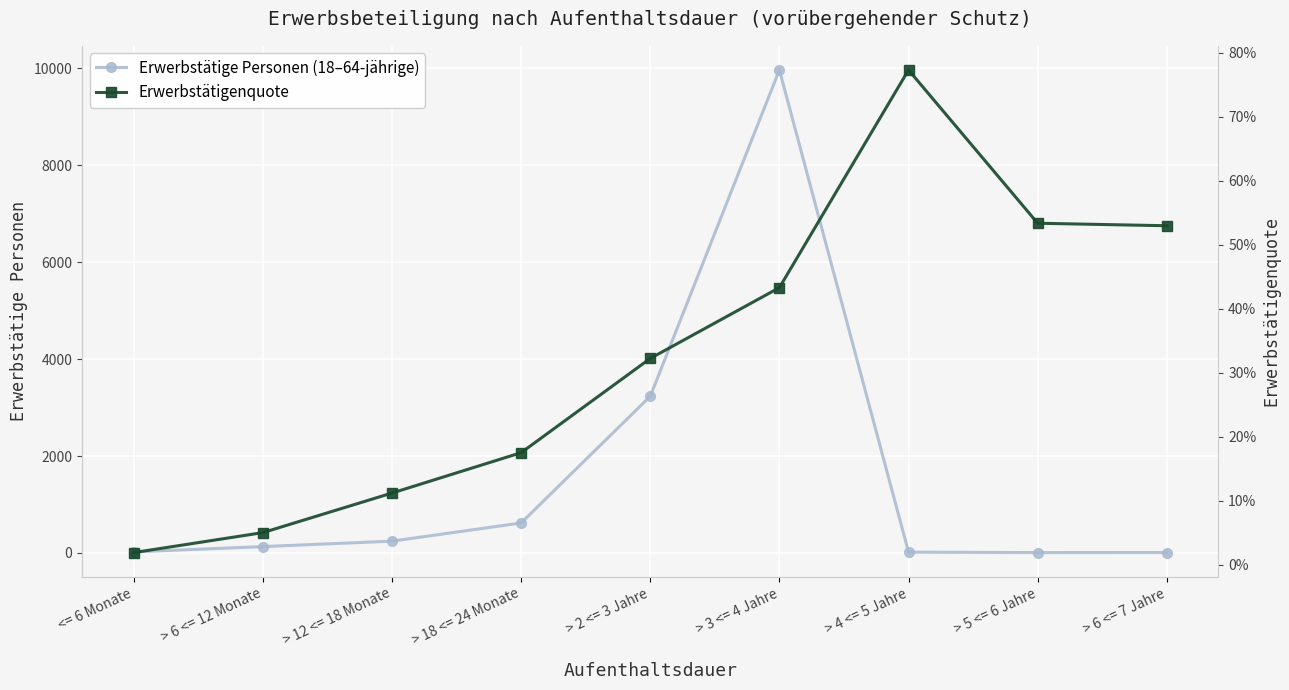

What is the spread (max minus min) of values at > 6 <= 12 Monate?

131.9